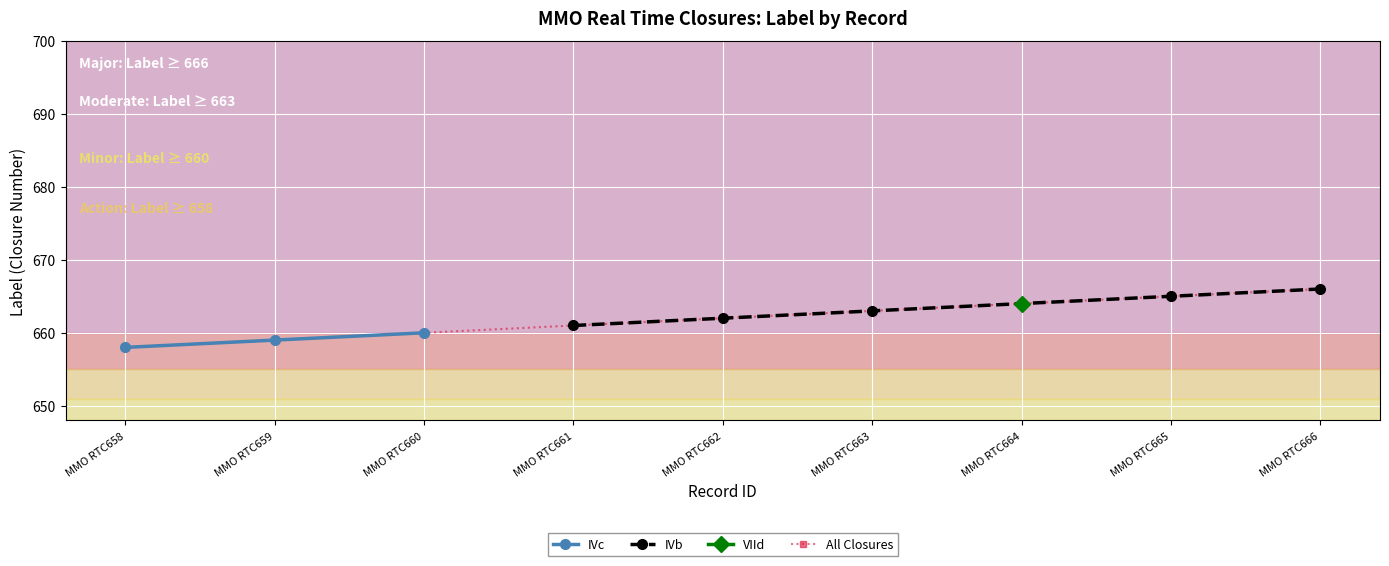

Does the chart display data point markers on the line(s)?

Yes